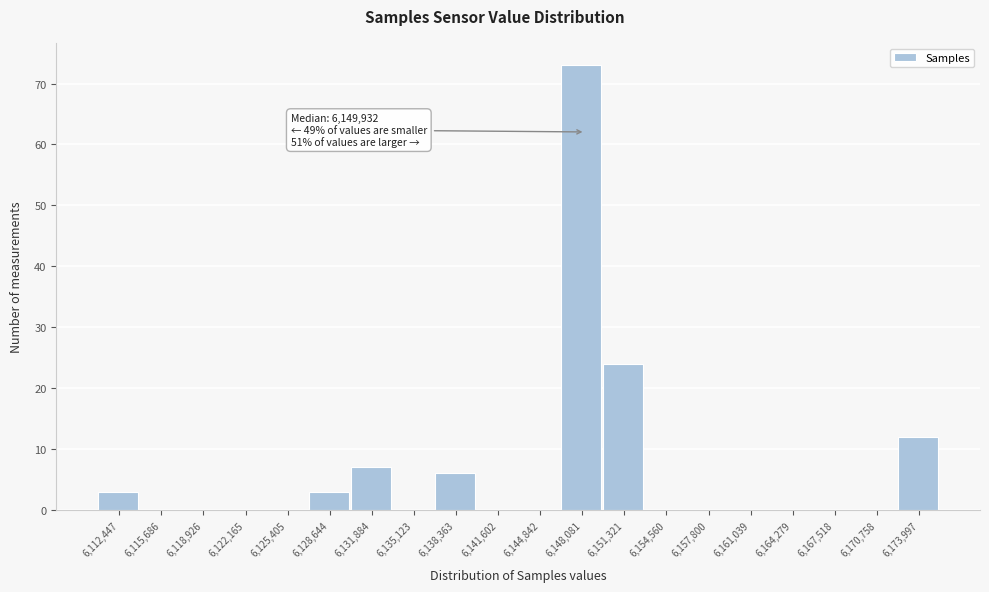

Reading left to right, what are all the values shown in this chart?

6,112,447=3	6,115,686=0	6,118,926=0	6,122,165=0	6,125,405=0	6,128,644=3	6,131,884=7	6,135,123=0	6,138,363=6	6,141,602=0	6,144,842=0	6,148,081=73	6,151,321=24	6,154,560=0	6,157,800=0	6,161,039=0	6,164,279=0	6,167,518=0	6,170,758=0	6,173,997=12